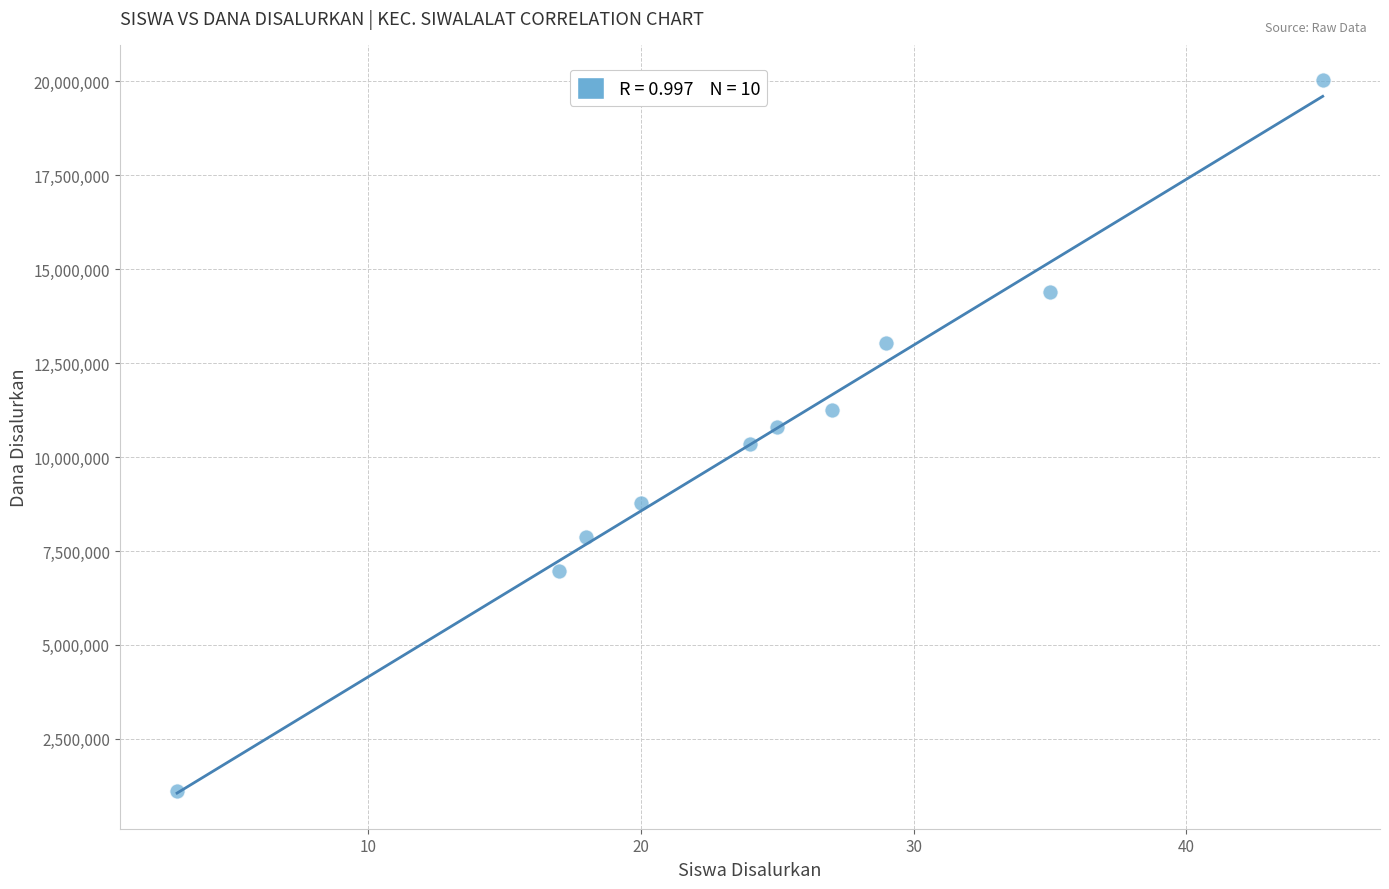

What is the average Y value?

10462500